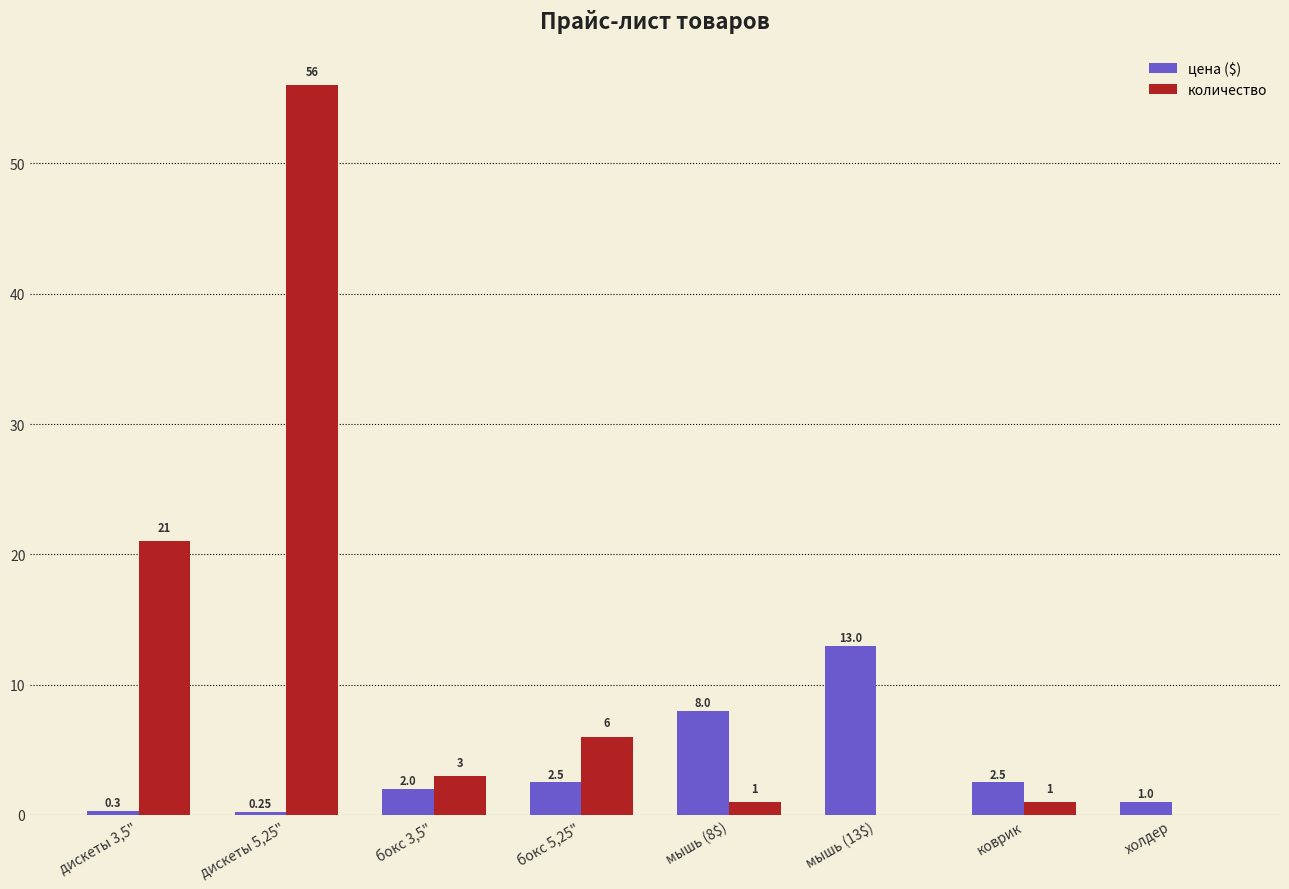

True or false: цена ($) has a value of 2.0 at бокс 3,5".

True